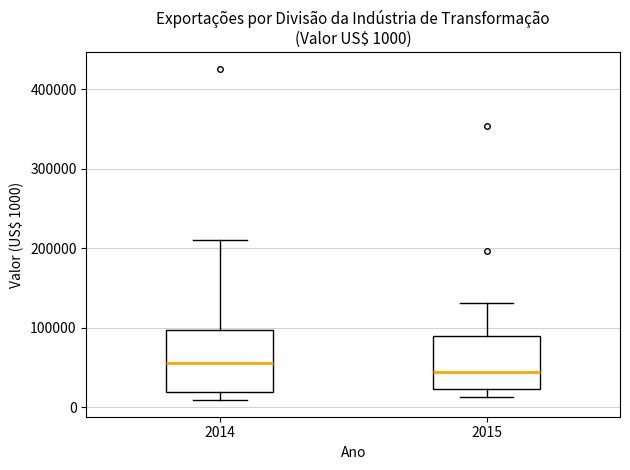

Comparing the boxes themselves (not the whiskers), which one is the tallest?

2014